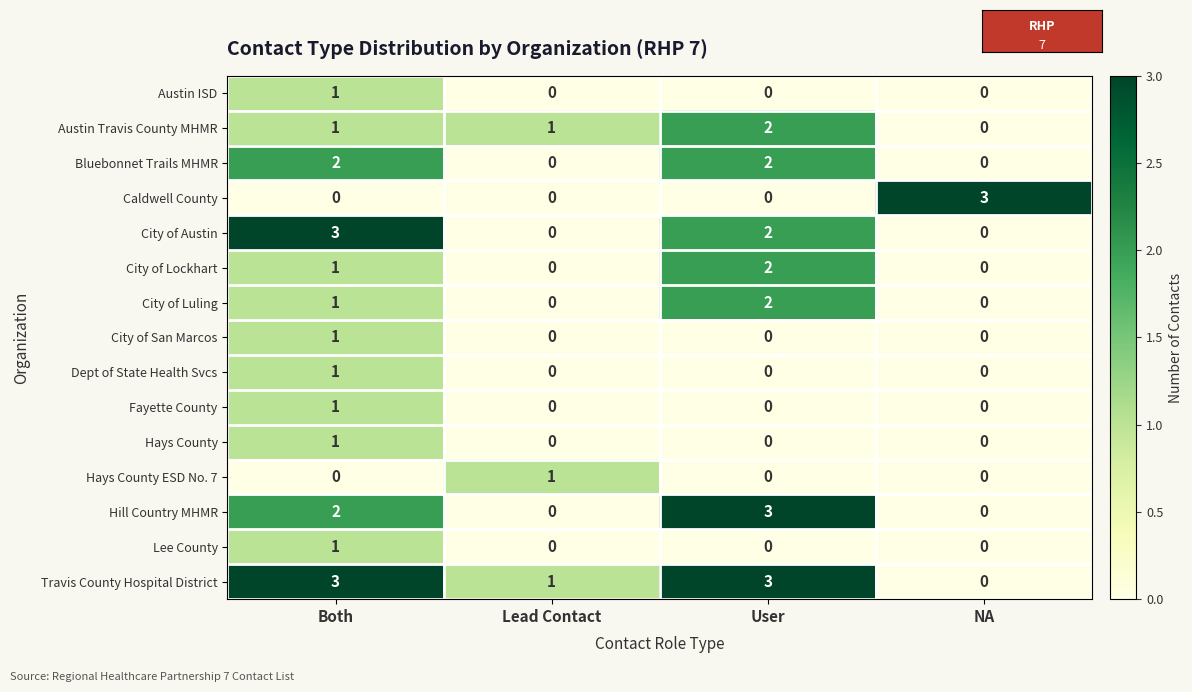

True or false: Austin Travis County MHMR has a value of 1 at Both.

True